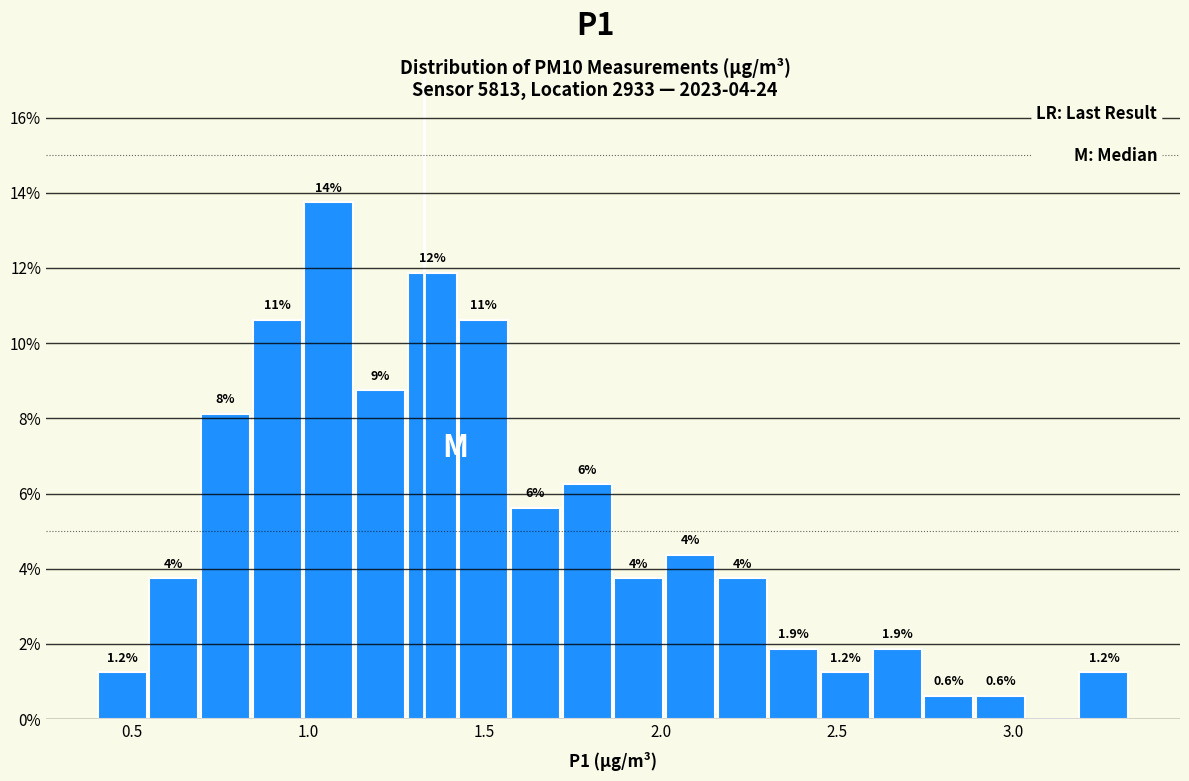

Read against the x-axis, roughly where is the centre of the tallest bar?

1.05